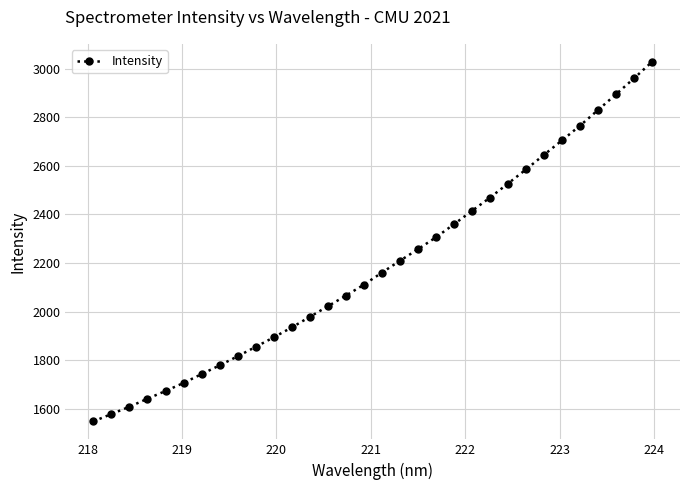

How many lines are shown in the chart?

1